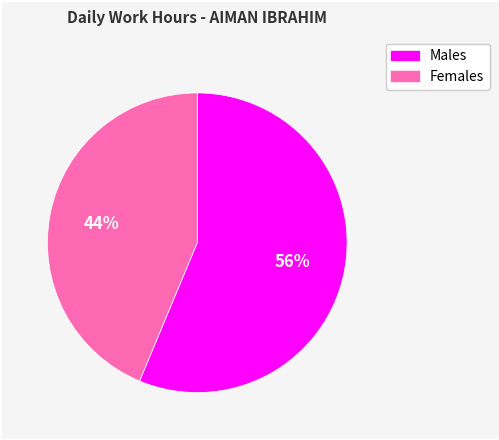

Is there any slice that represents more than half of the pie?

Yes